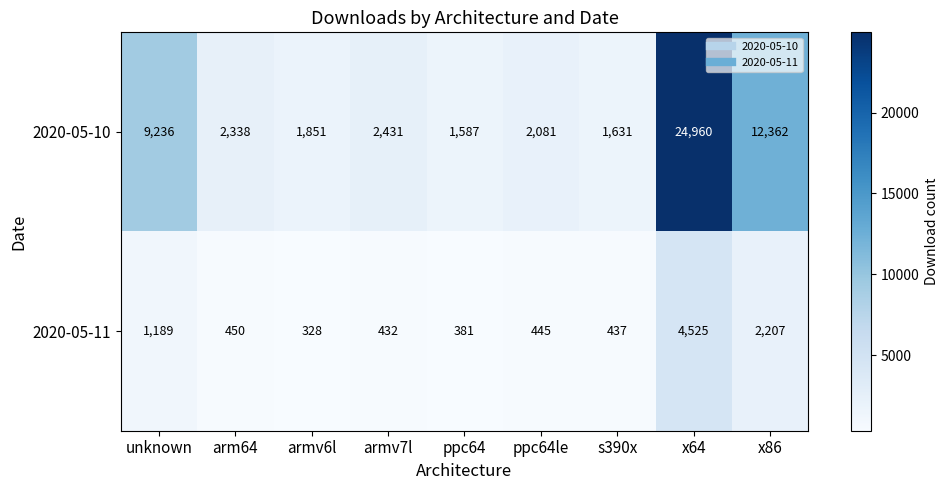

True or false: 2020-05-11 has a value of 437 at s390x.

True